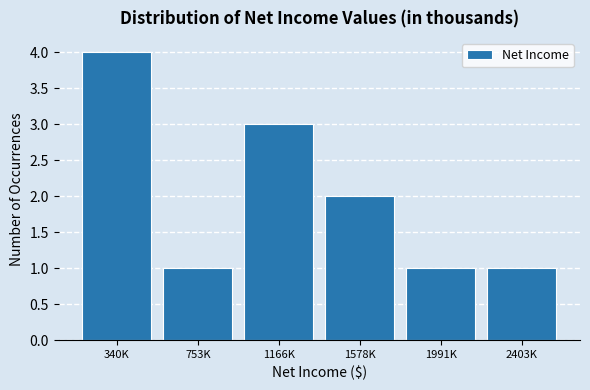

Reading left to right, list all the values displayed in this chart.

340K=4	753K=1	1166K=3	1578K=2	1991K=1	2403K=1